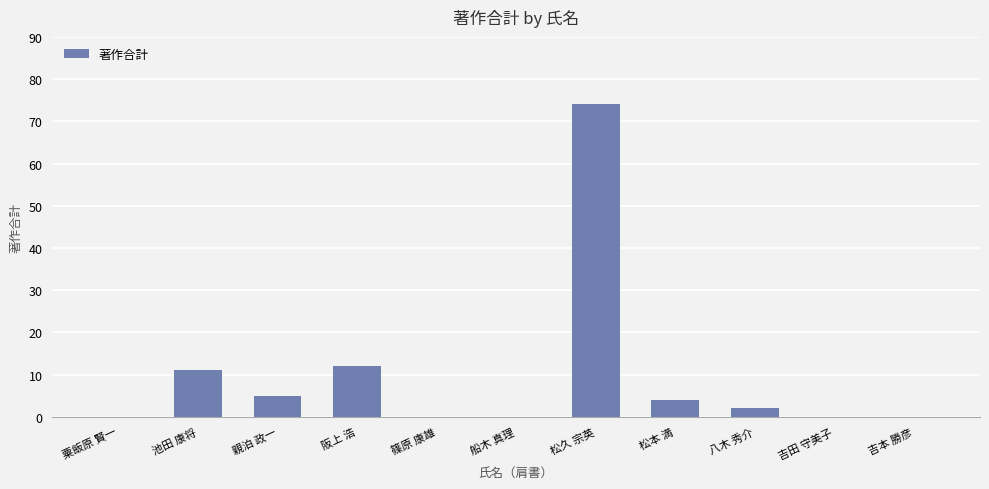

What is the change in value from 粟飯原 賢一 to 松本 満?

+4